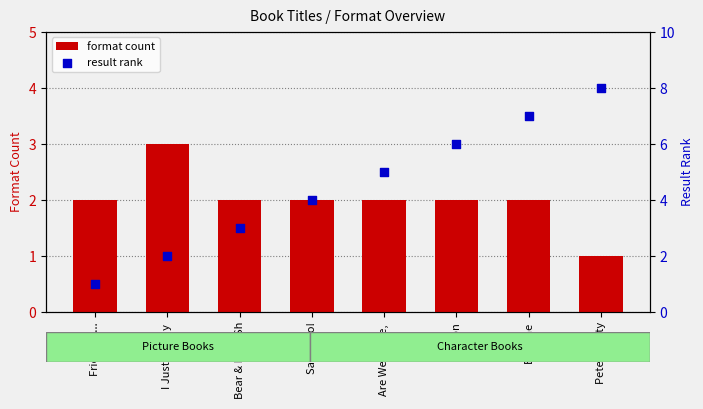

Which series has the widest spread of Y values?

result rank